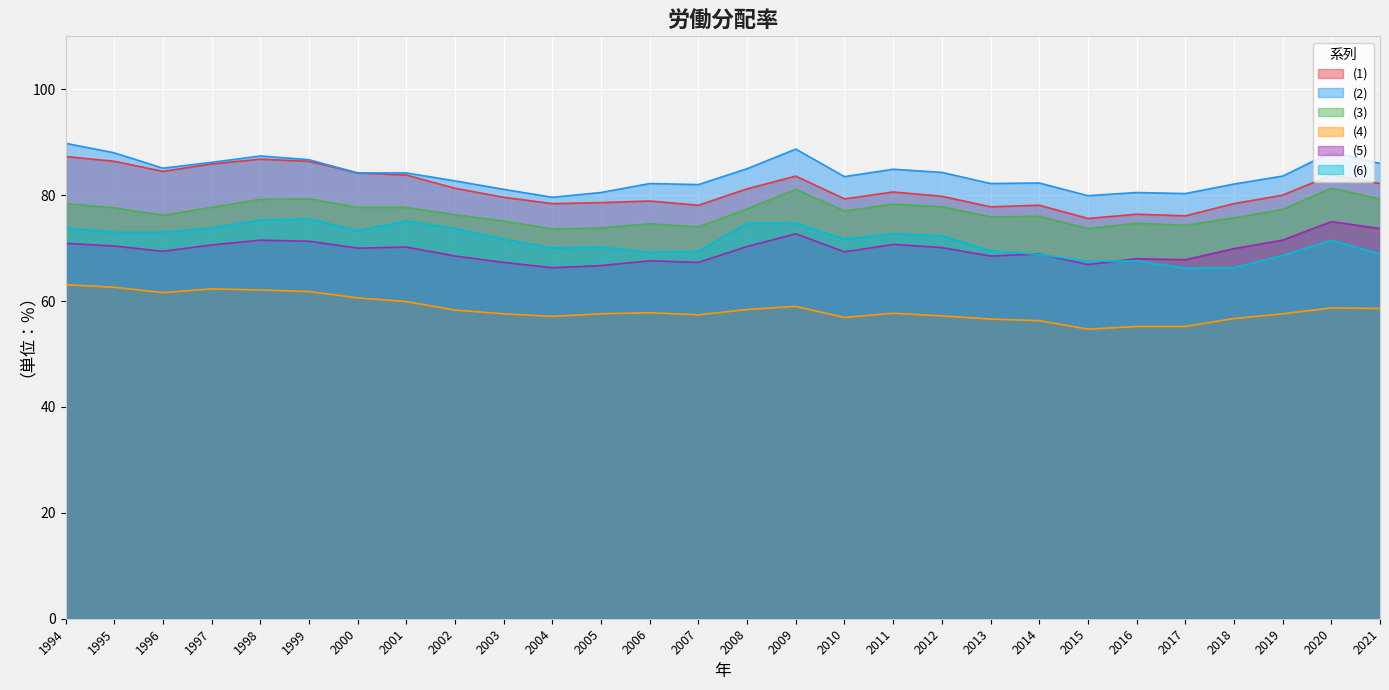

What are all the series names shown in the legend?

(1), (2), (3), (4), (5), (6)